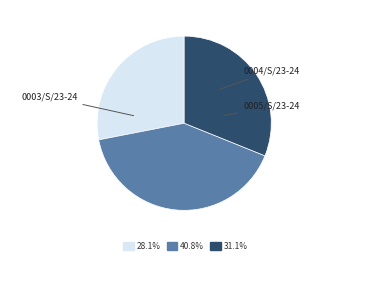

Which slice is the largest?

0004/S/23-24